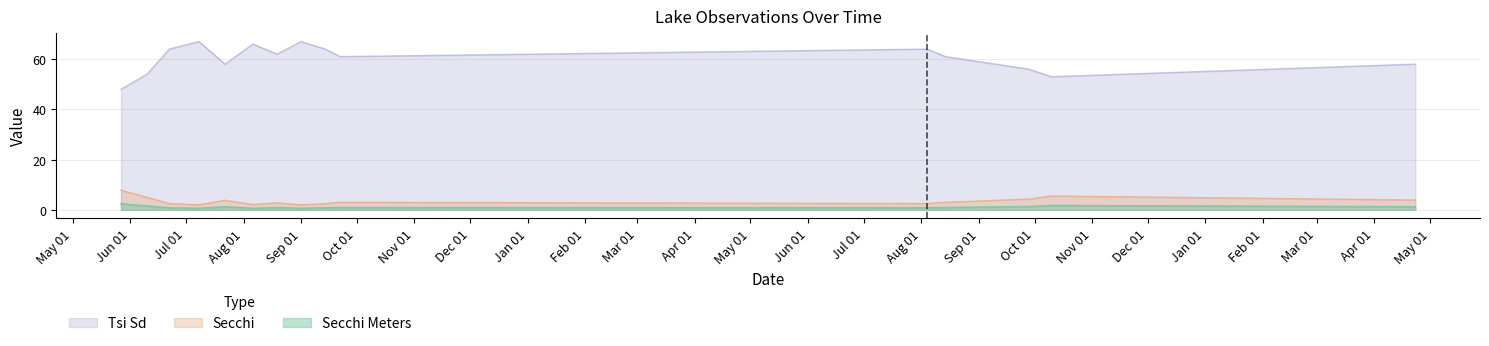

What are all the series names shown in the legend?

Tsi Sd, Secchi, Secchi Meters